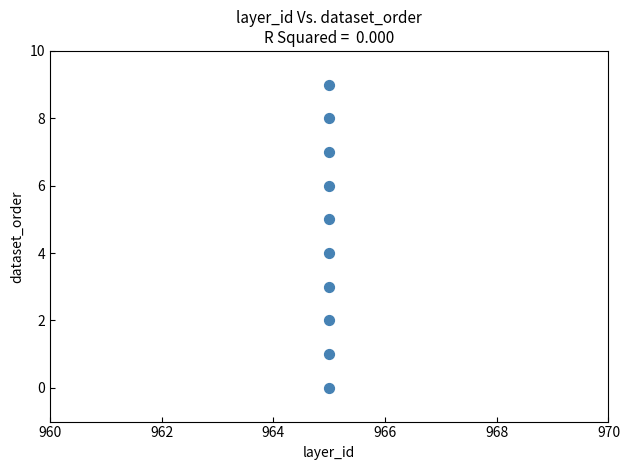

What is the average X value?

965